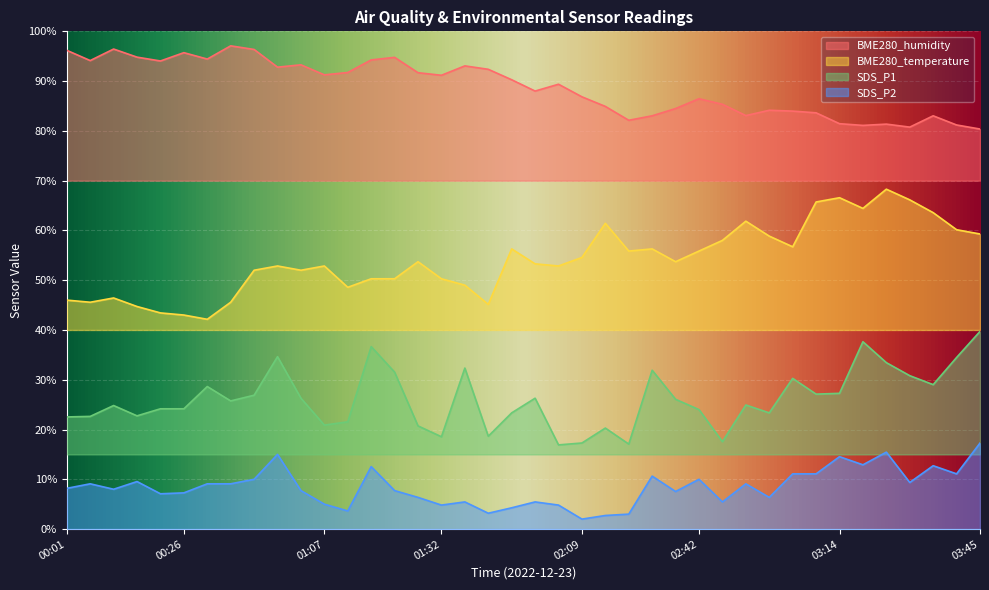

Rank the categories by BME280_temperature value from highest to lowest.

03:24, 03:14, 03:29, 03:08, 03:19, 03:34, 02:53, 02:20, 03:39, 03:45, 02:58, 02:48, 03:03, 01:53, 02:31, 02:26, 02:42, 02:09, 01:27, 02:37, 01:58, 00:52, 01:07, 02:04, 00:47, 00:57, 01:17, 01:22, 01:32, 01:37, 01:12, 00:11, 00:01, 00:06, 00:36, 01:42, 00:16, 00:21, 00:26, 00:31